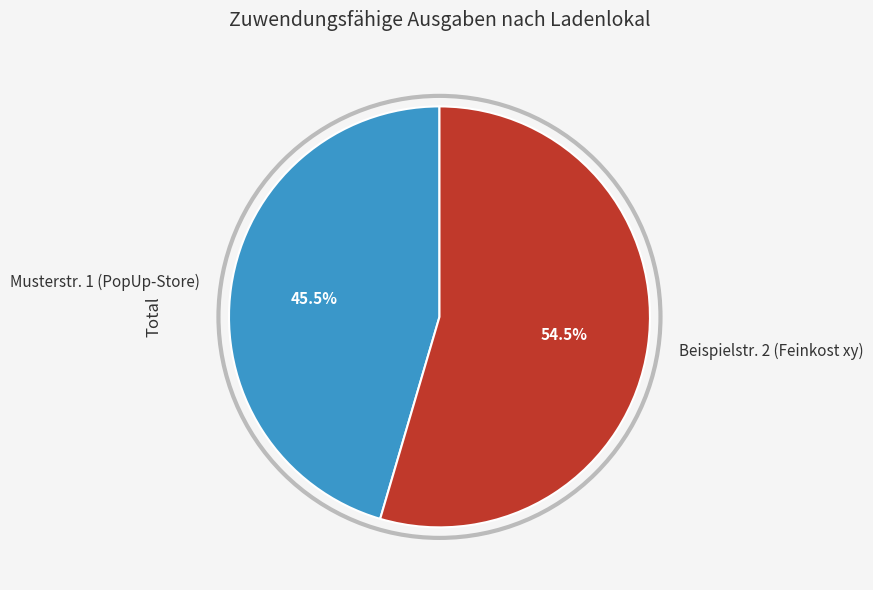

Rank the categories by value from lowest to highest.

Musterstr. 1 (PopUp-Store), Beispielstr. 2 (Feinkost xy)